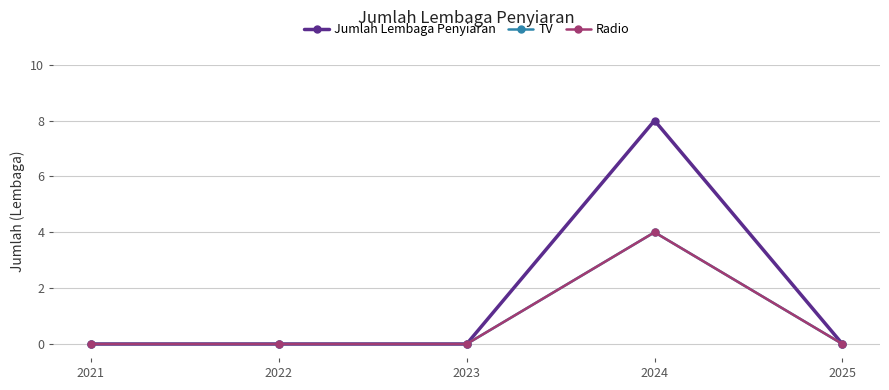

Reading right to left, list all the values displayed in this chart.

Jumlah Lembaga Penyiaran: 2025=0	2024=8	2023=0	2022=0	2021=0
TV: 2025=0	2024=4	2023=0	2022=0	2021=0
Radio: 2025=0	2024=4	2023=0	2022=0	2021=0